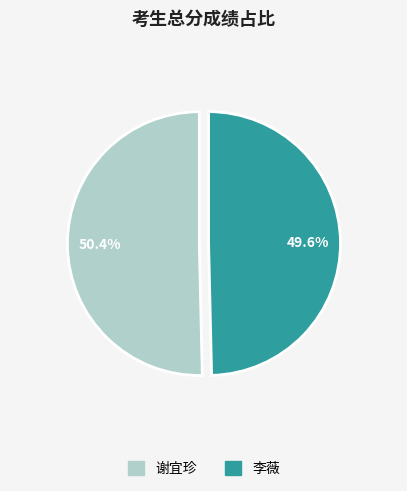

Which category has the smallest portion of the pie?

李薇